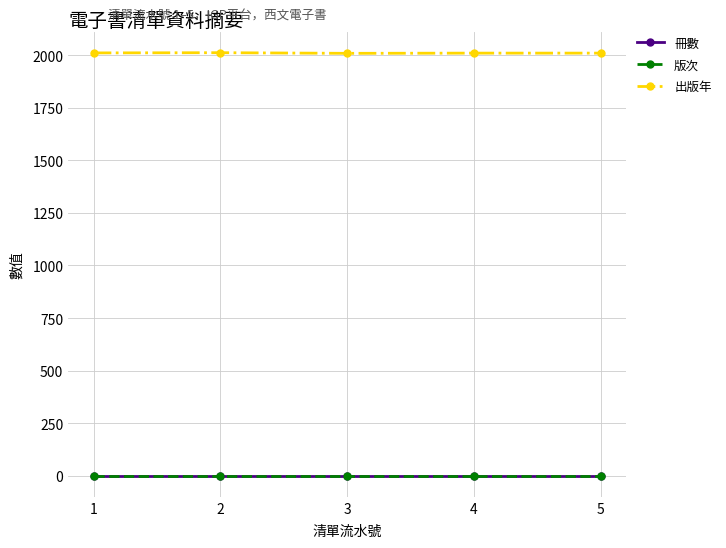

What is the sum of all 版次 values?

5